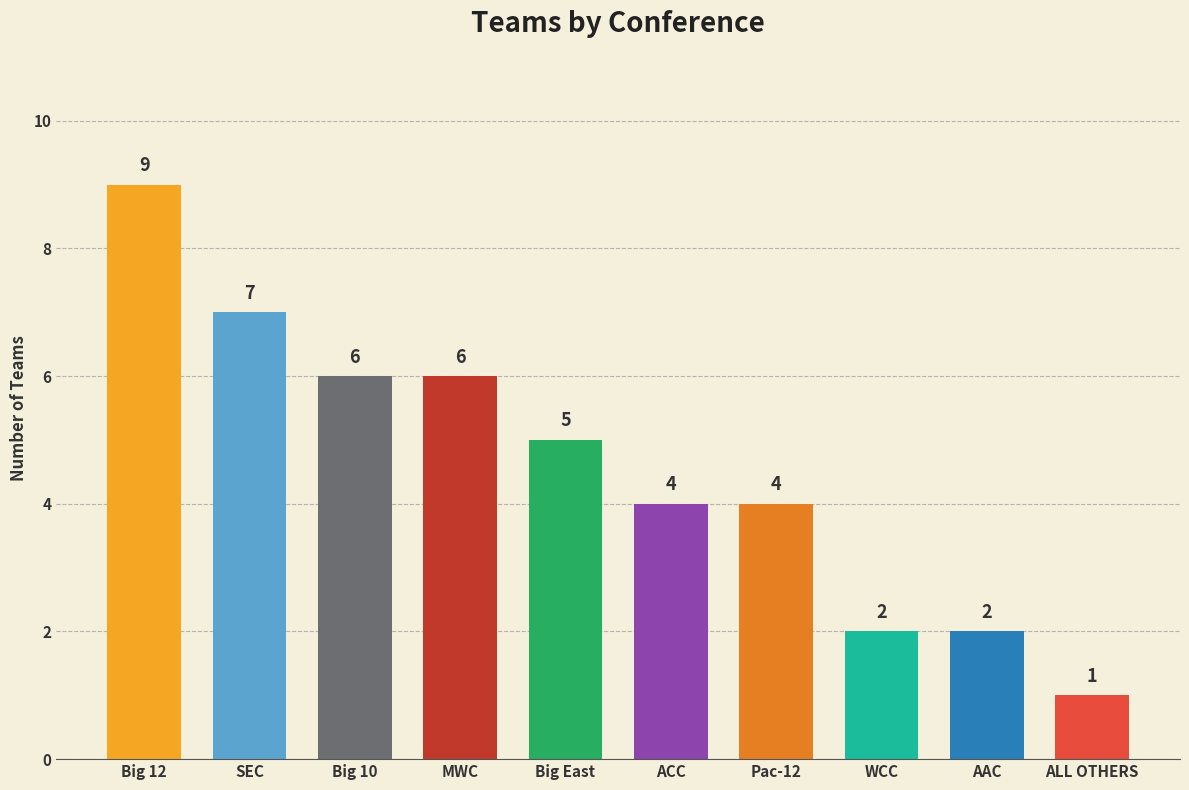

What is the difference between the maximum and minimum values?

8